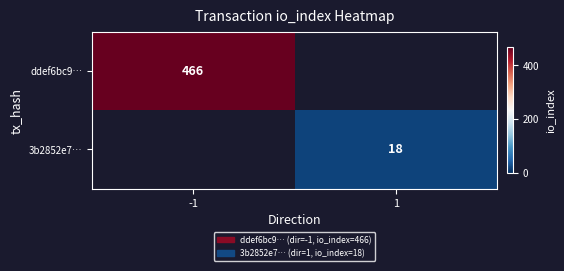

Is it true that 3b2852e7… equals 18 at 1?

True